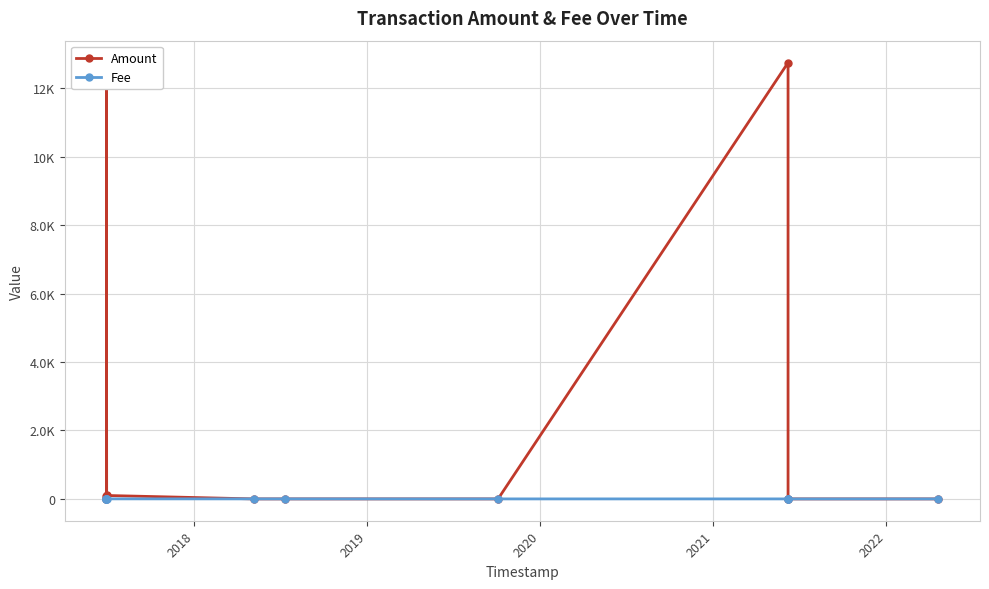

What are all the series names shown in the legend?

Amount, Fee